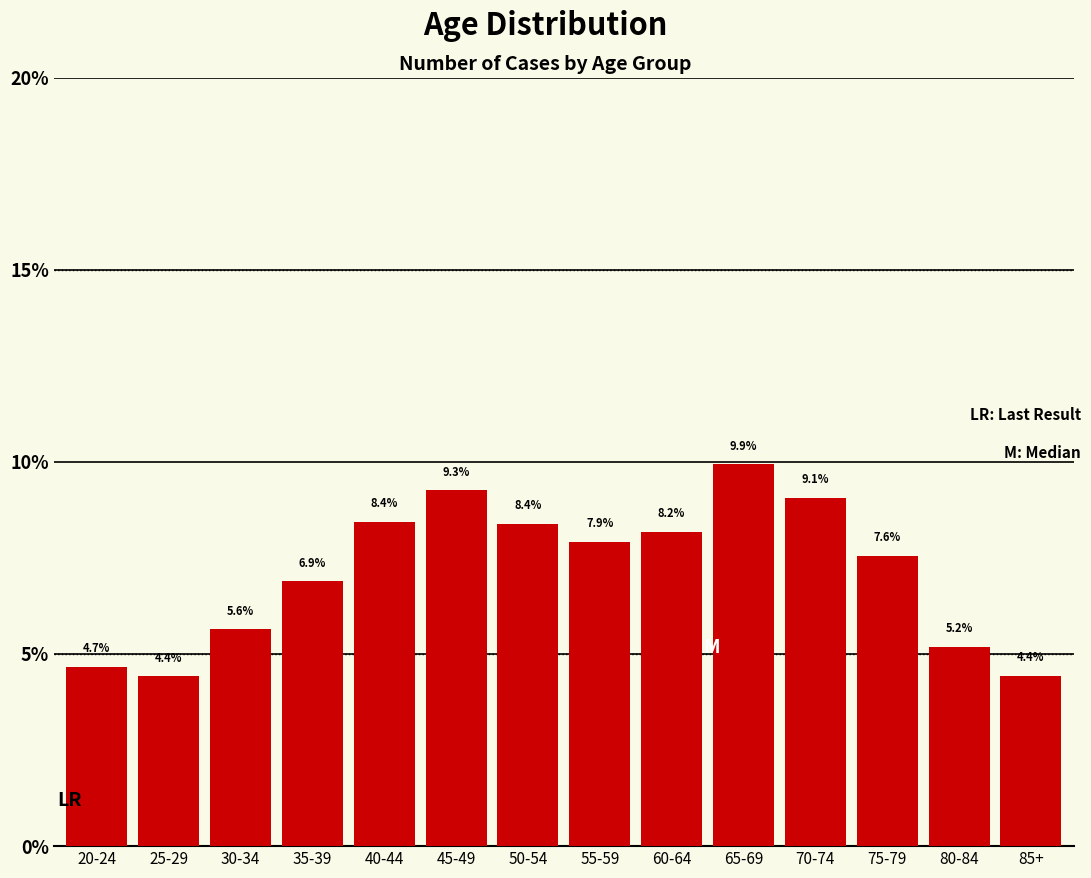

Is it true that the value at 40-44 is 8.4?

True